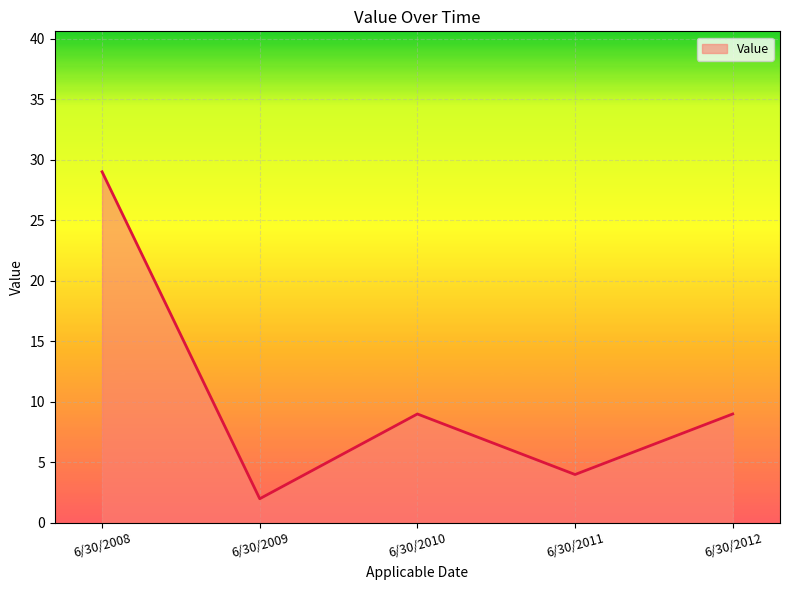

What is the sum of the values at 6/30/2012 and 6/30/2008?

38